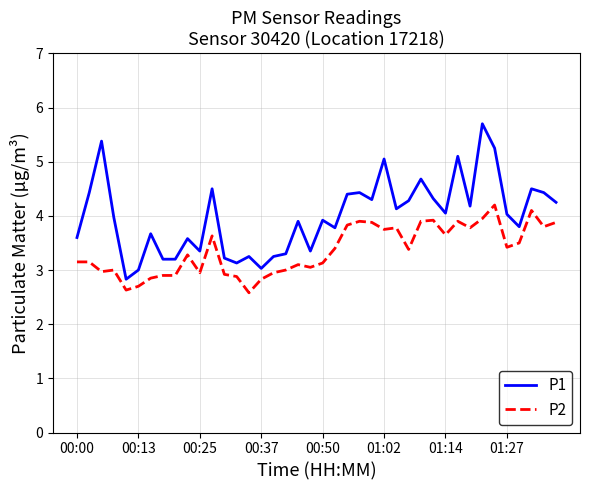

True or false: P2 and P1 cross at least once.

False